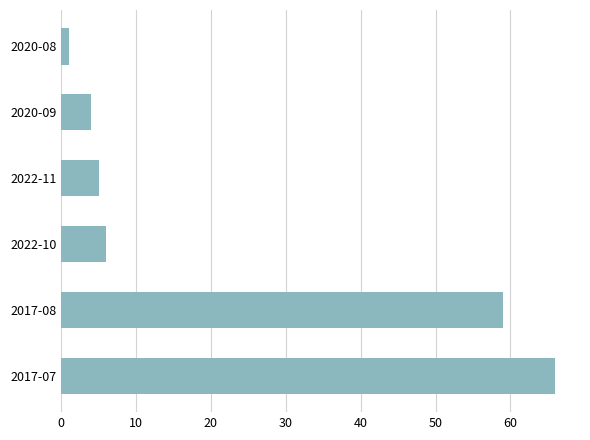

Which category has the lowest value across all series?

2020-08